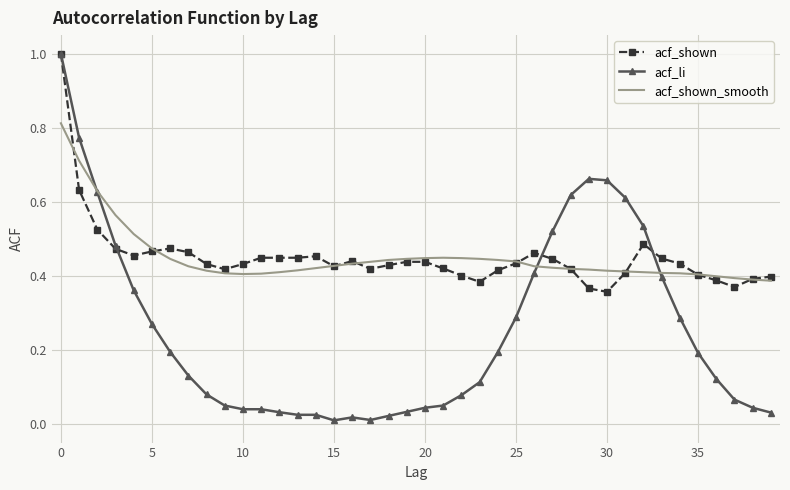

How many interior local peaks does the acf_li series have?

2